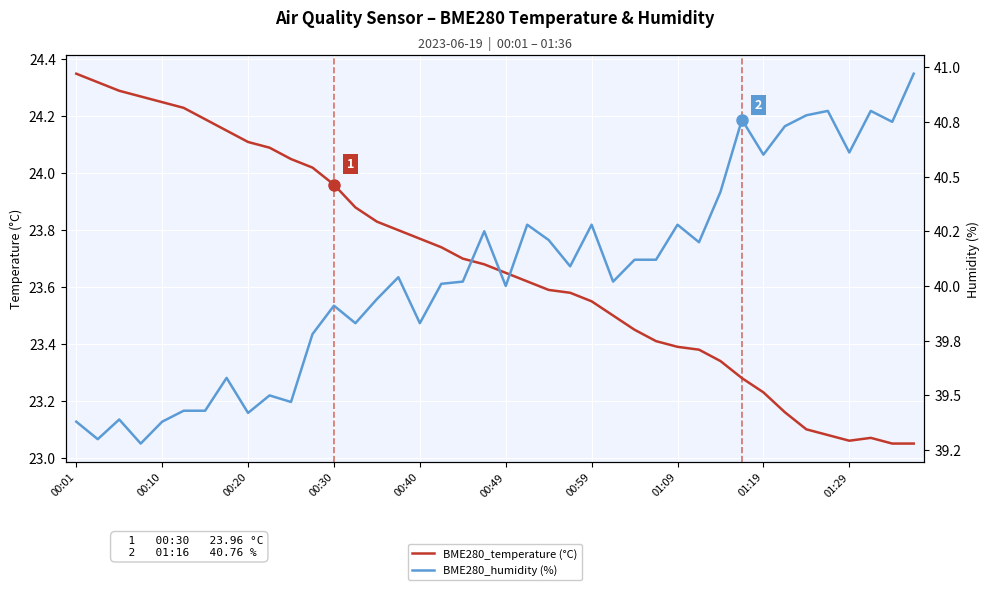

The value of BME280_humidity (%) at 01:09 is 23.5. True or false?

False